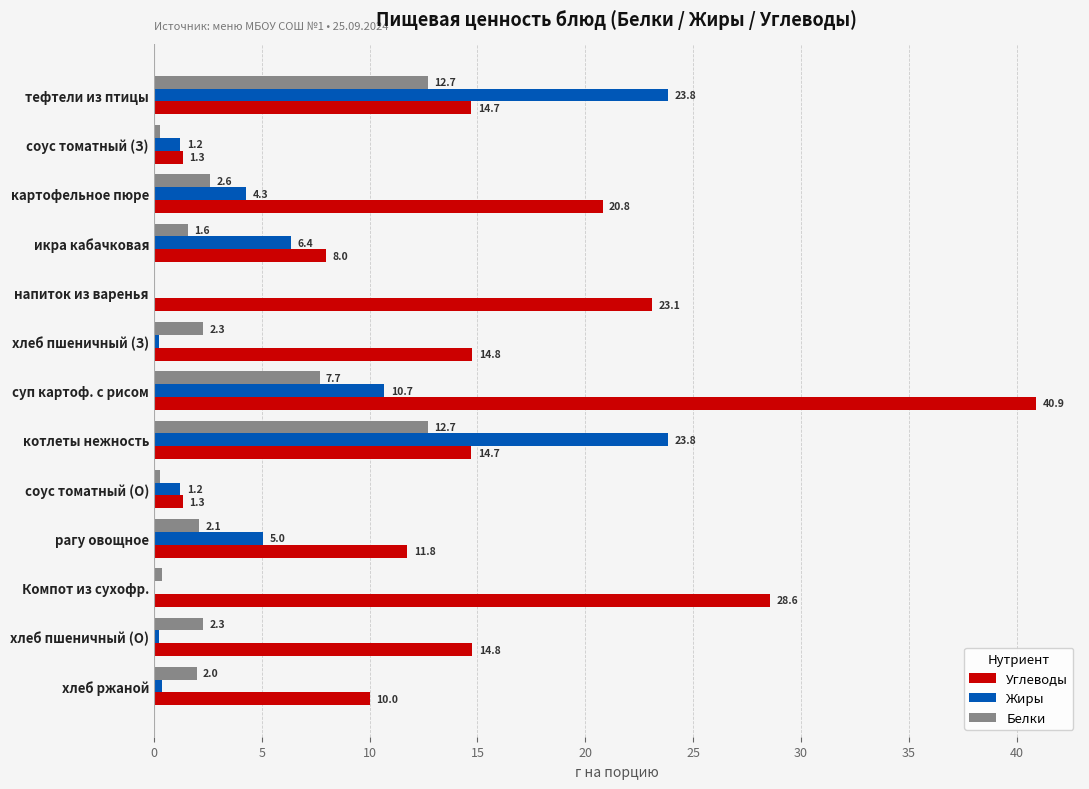

True or false: Белки has a value of 12.7 at тефтели из птицы.

True